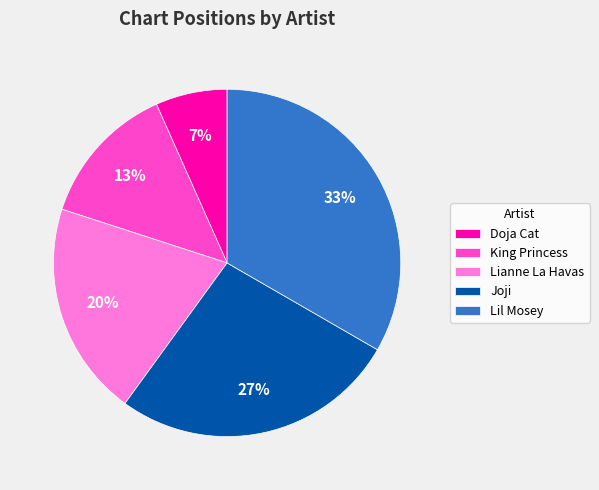

How many segments does this pie chart have?

5